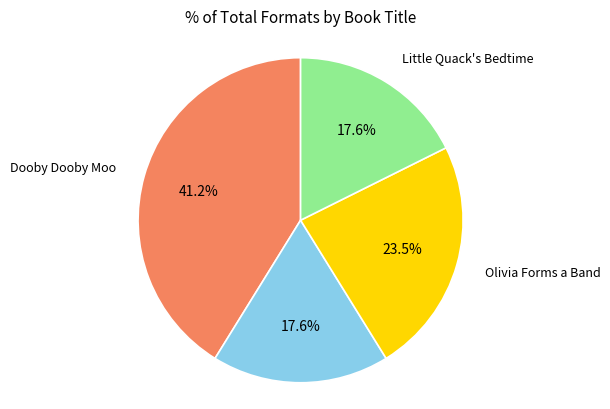

Is there any slice that represents more than half of the pie?

No